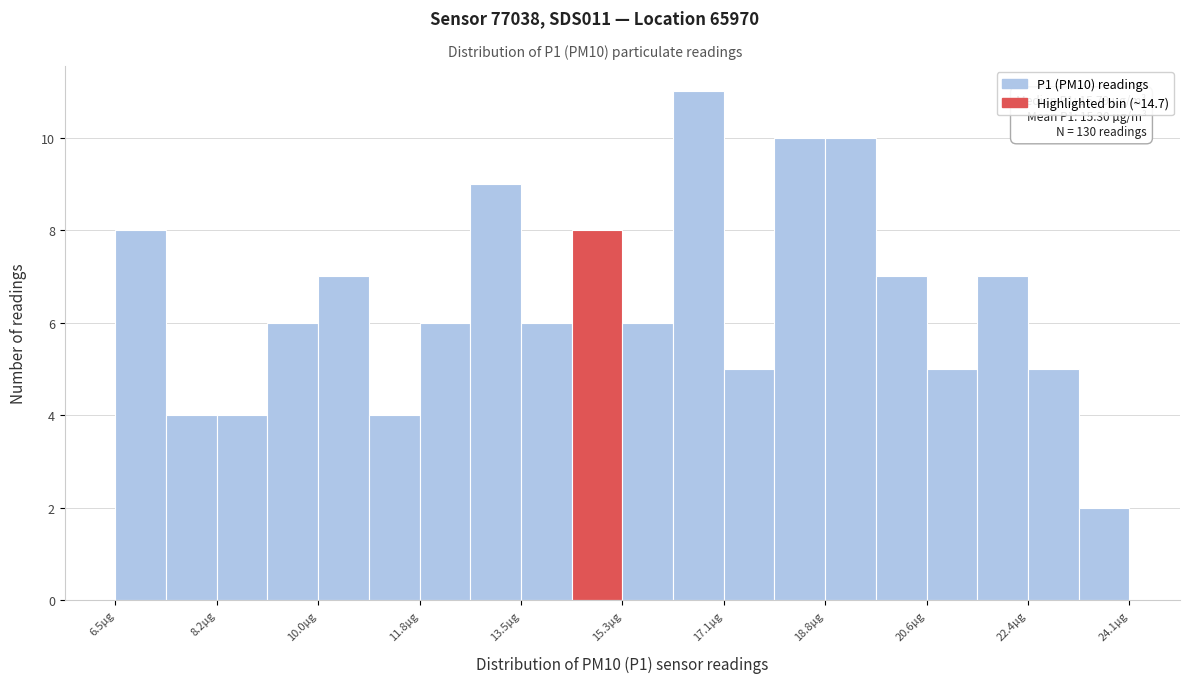

Which range on the x-axis has the tallest bar?

16.2 to 17.0